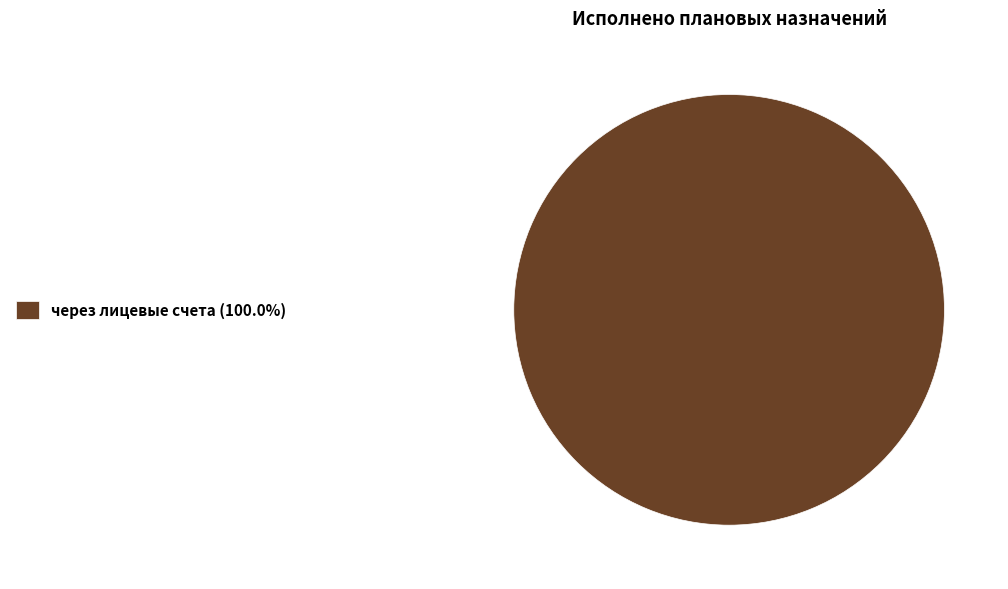

Is there any slice that represents more than half of the pie?

Yes